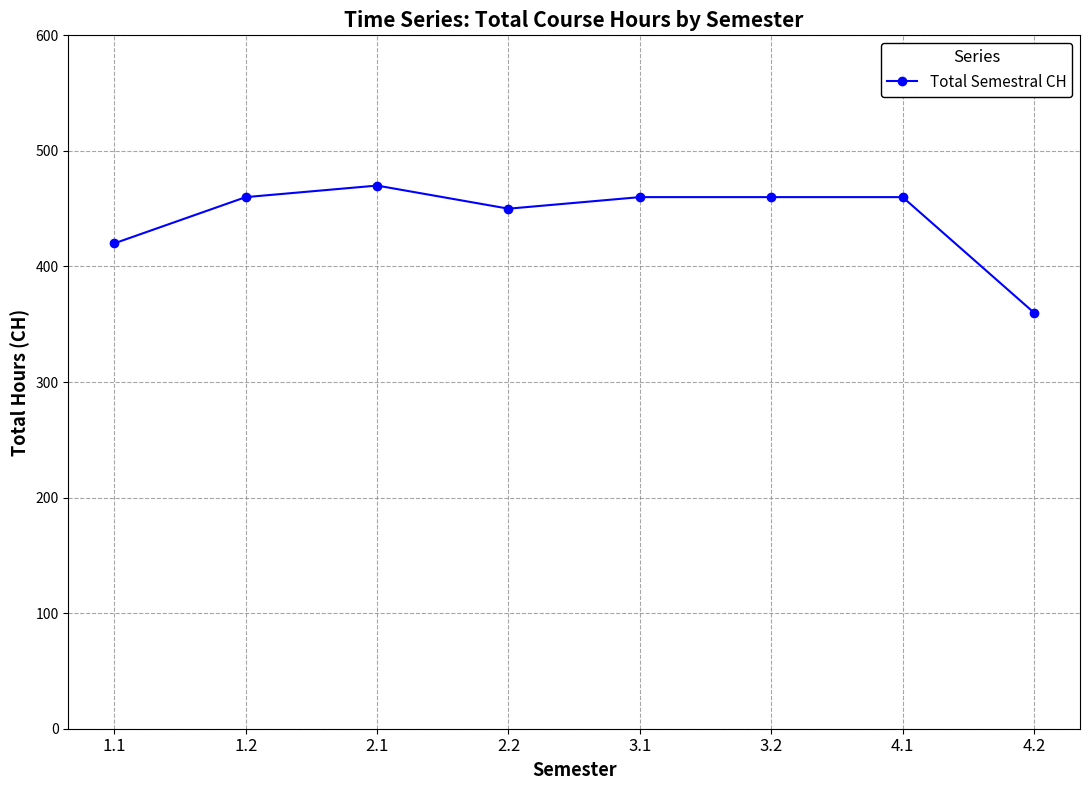

Approximately how many times larger is the value at 3.1 compared to 2.1?

1.0